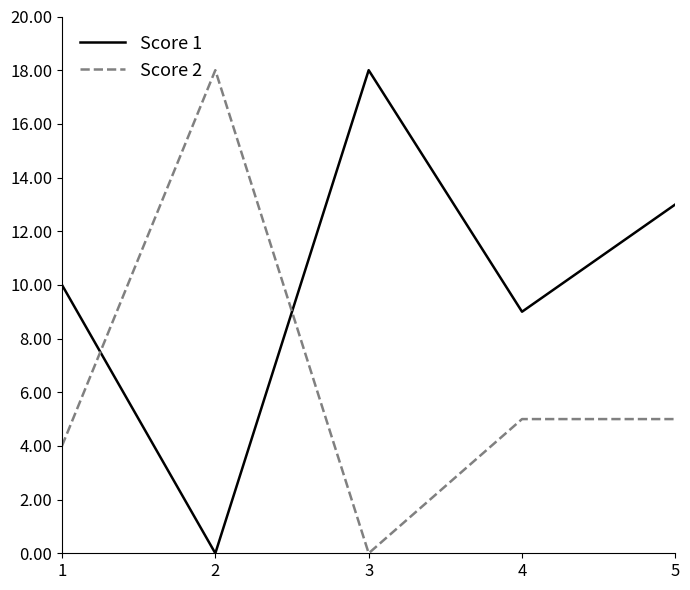

Does the chart have visible grid lines?

No